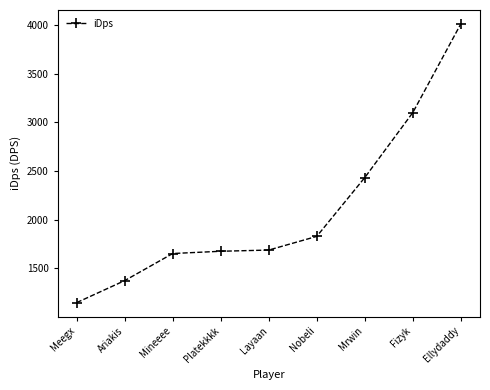

Which label corresponds to the largest value in the chart?

Ellydaddy